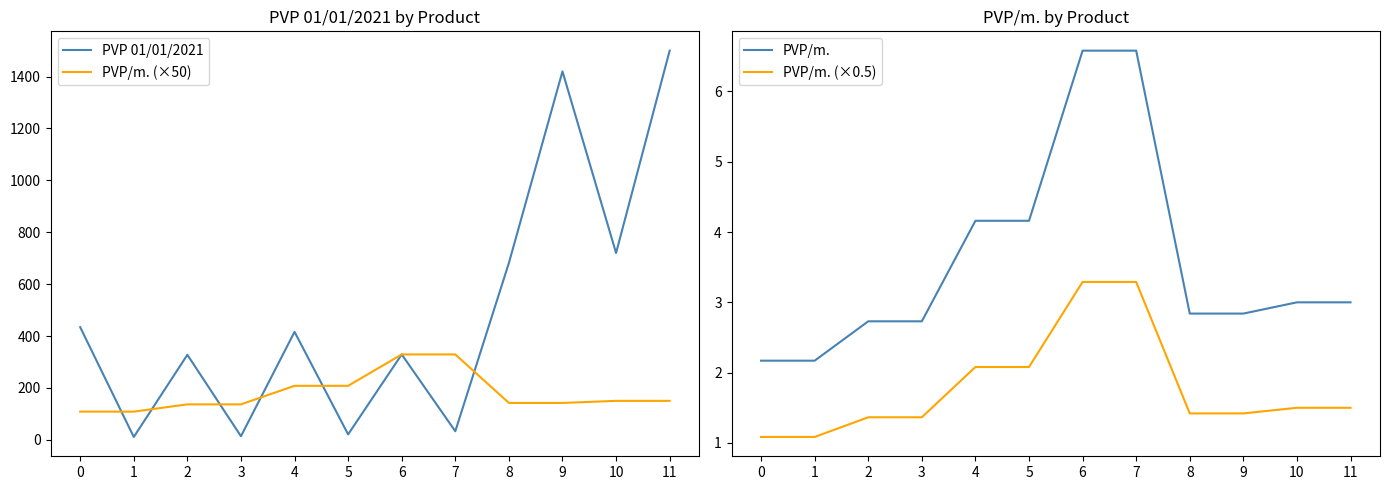

The value of PVP 01/01/2021 at 4 is 554.5. True or false?

False